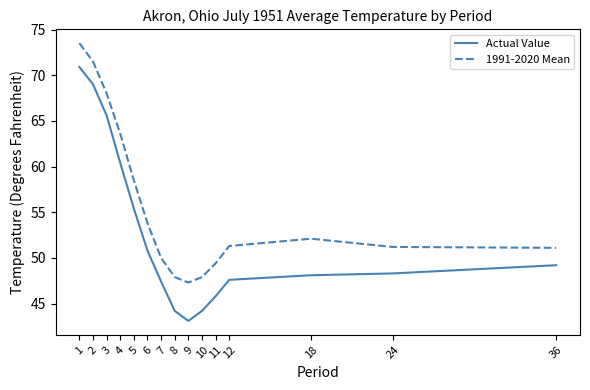

At which category is the sum across all series the highest?

1